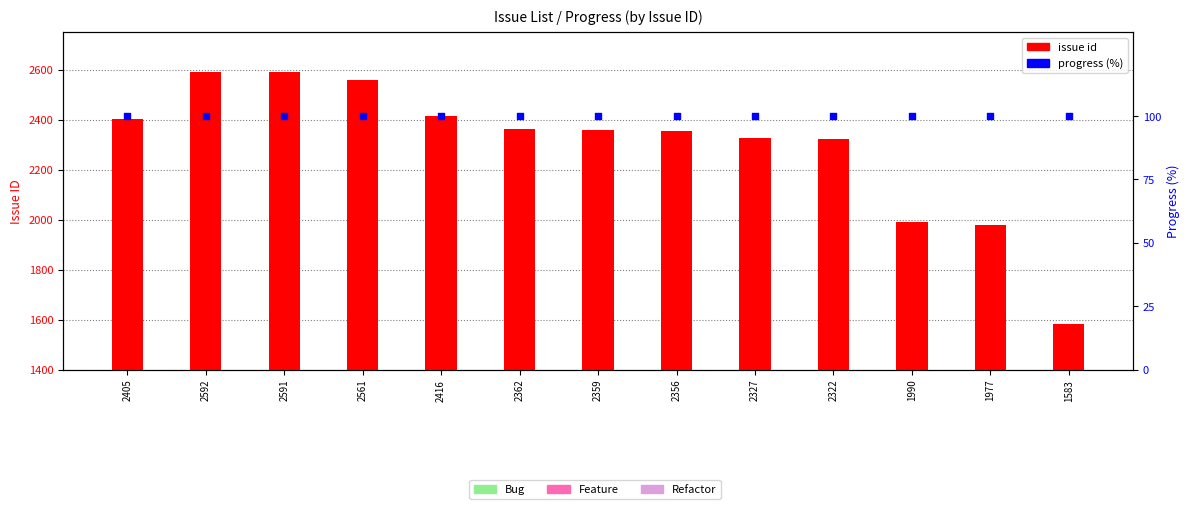

Which series has the largest total across all categories?

issue id